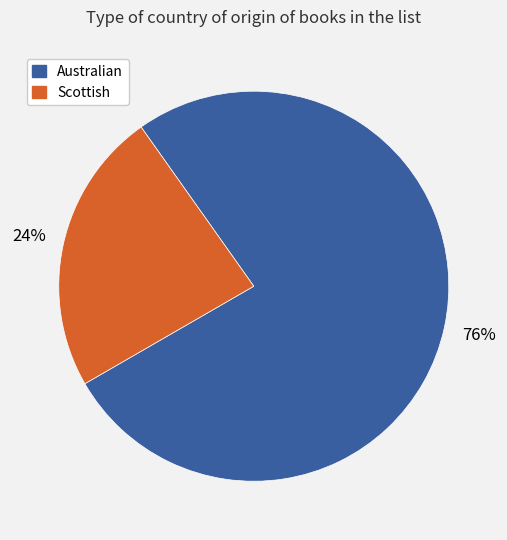

True or false: Scottish accounts for 24% of the total.

True